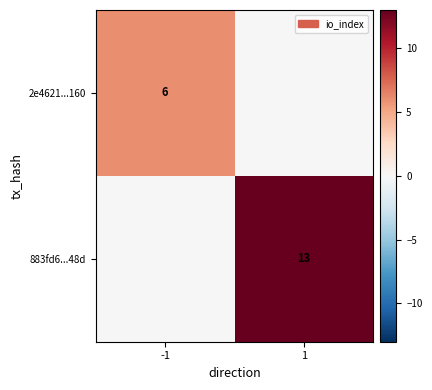

Is it true that 883fd6...48d equals 13 at 1?

True